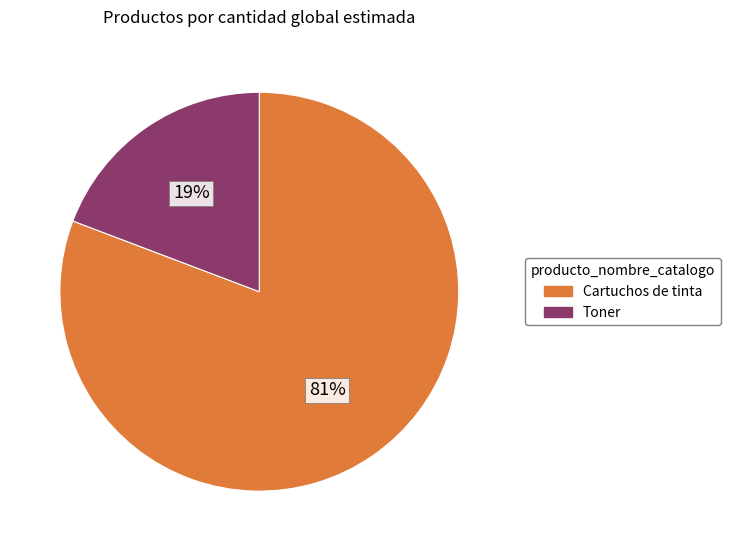

Is there a majority slice in this chart?

Yes